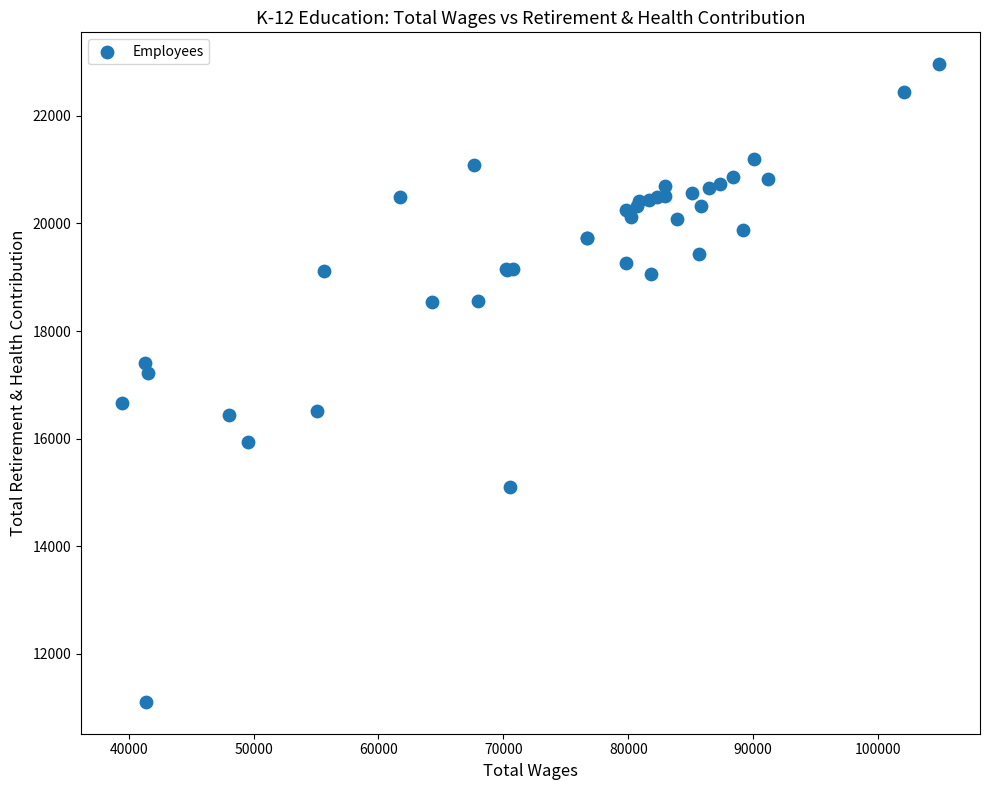

What Y value in the scatter plot is closest to 17032?

17224